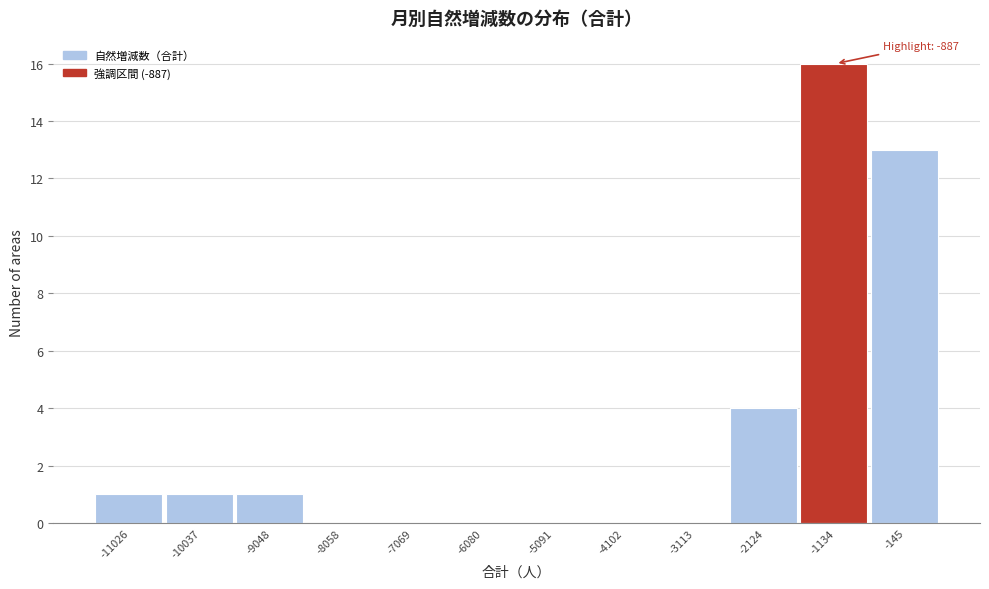

Reading left to right, extract all data points from this chart.

-11026=1	-10037=1	-9048=1	-8058=0	-7069=0	-6080=0	-5091=0	-4102=0	-3113=0	-2124=4	-1134=16	-145=13